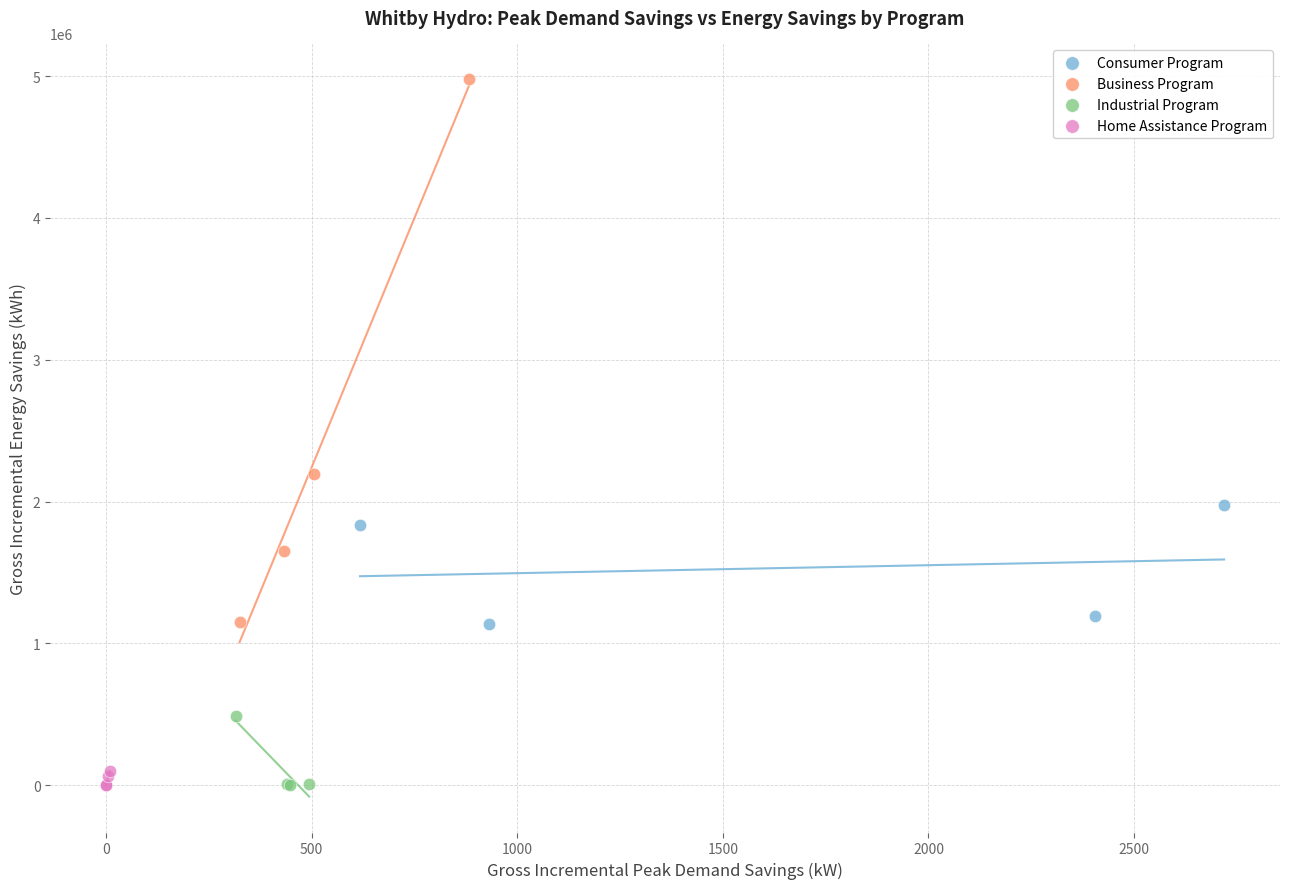

Which series has the widest spread of Y values?

Business Program